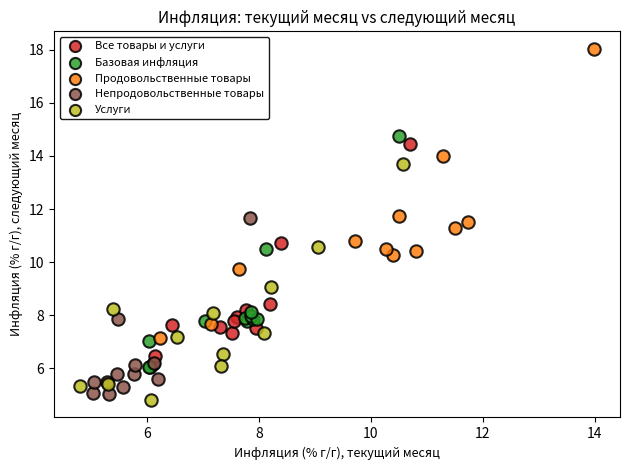

Which series contains the highest Y value?

Продовольственные товары